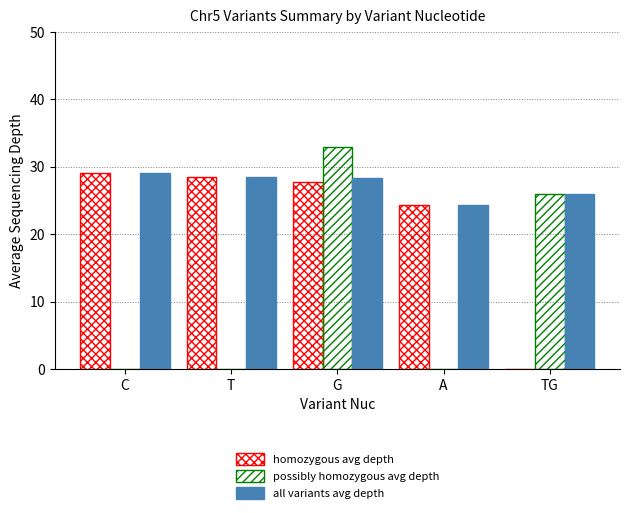

Are the bars horizontal?

No